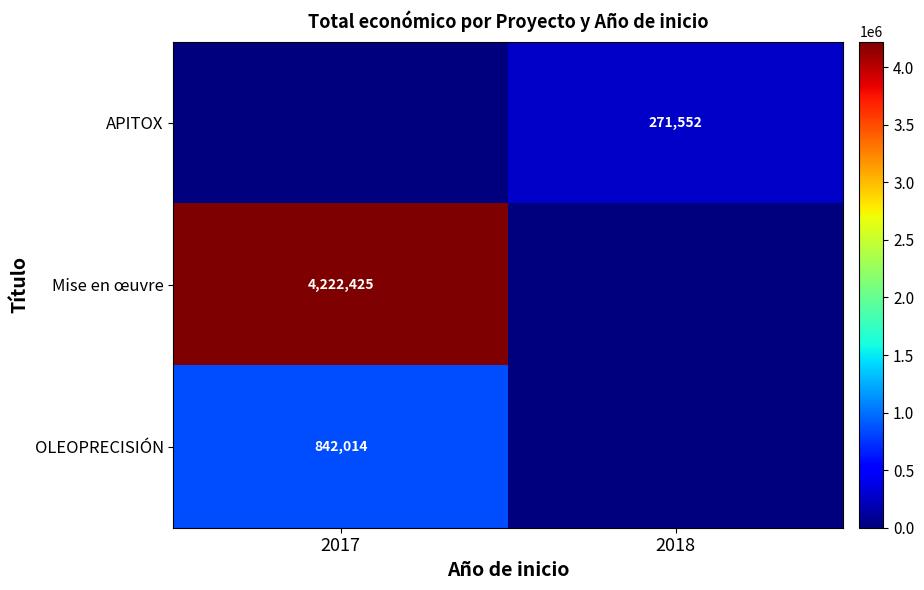

Is the value of APITOX at 2018 greater than the value of Mise en œuvre at 2017?

No